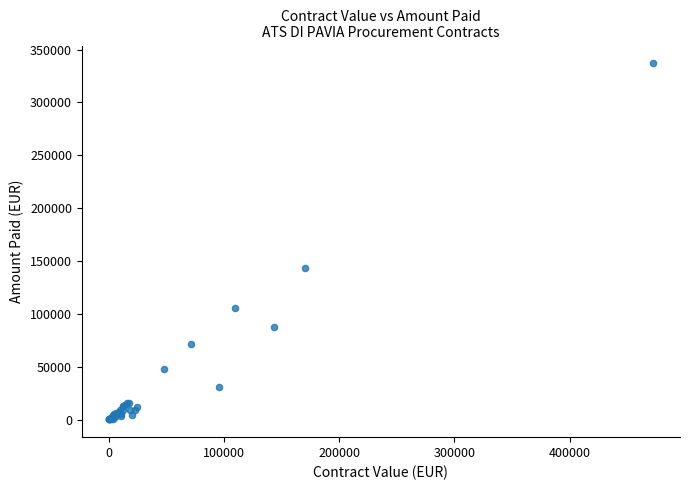

What Y value in the scatter plot is closest to 168690?

143733.7